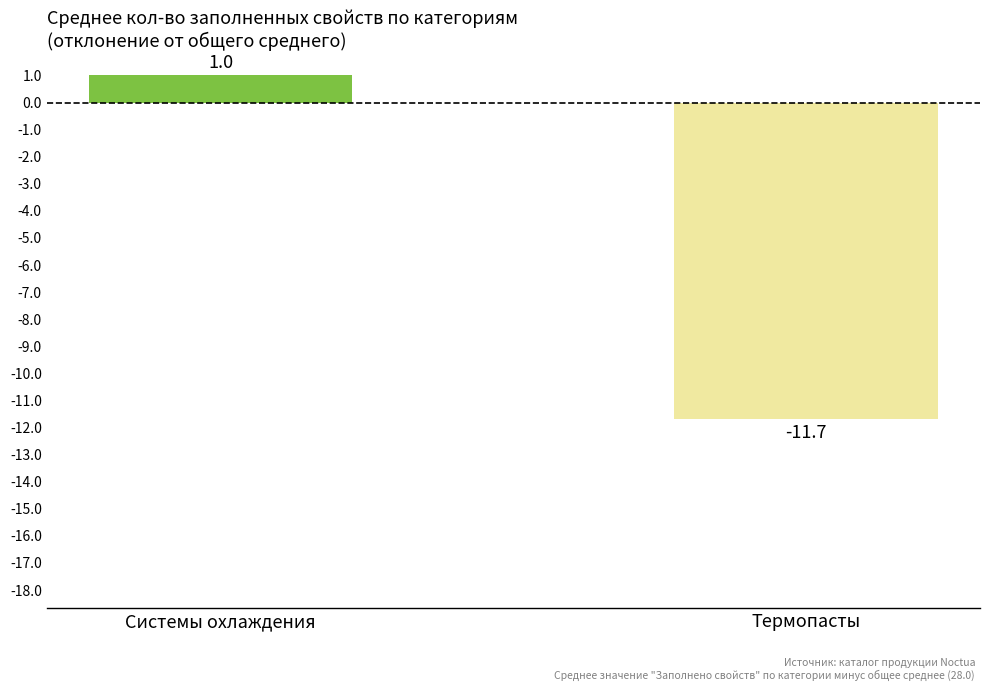

How many values exceed 1?

1